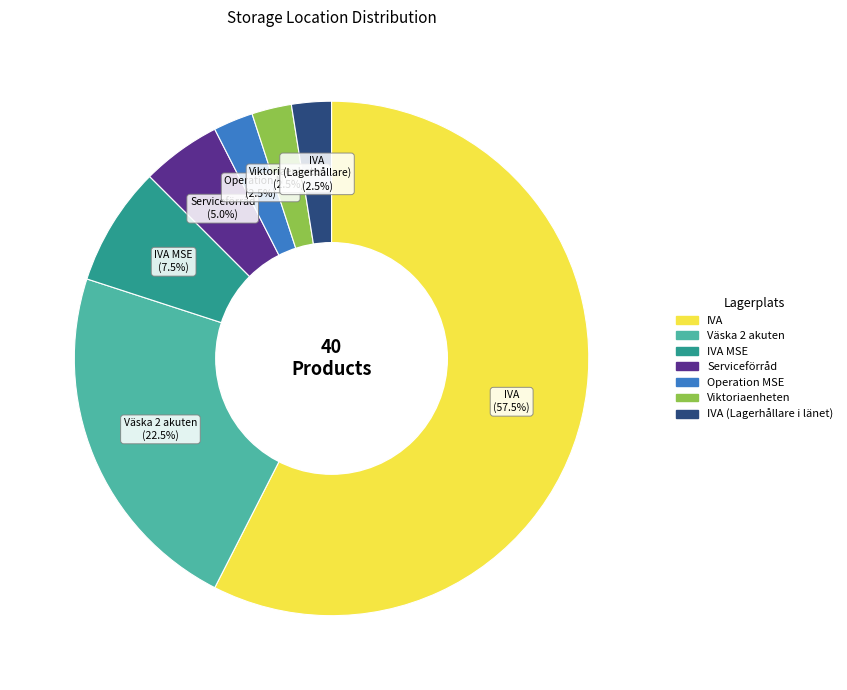

Is there any slice that represents more than half of the pie?

Yes